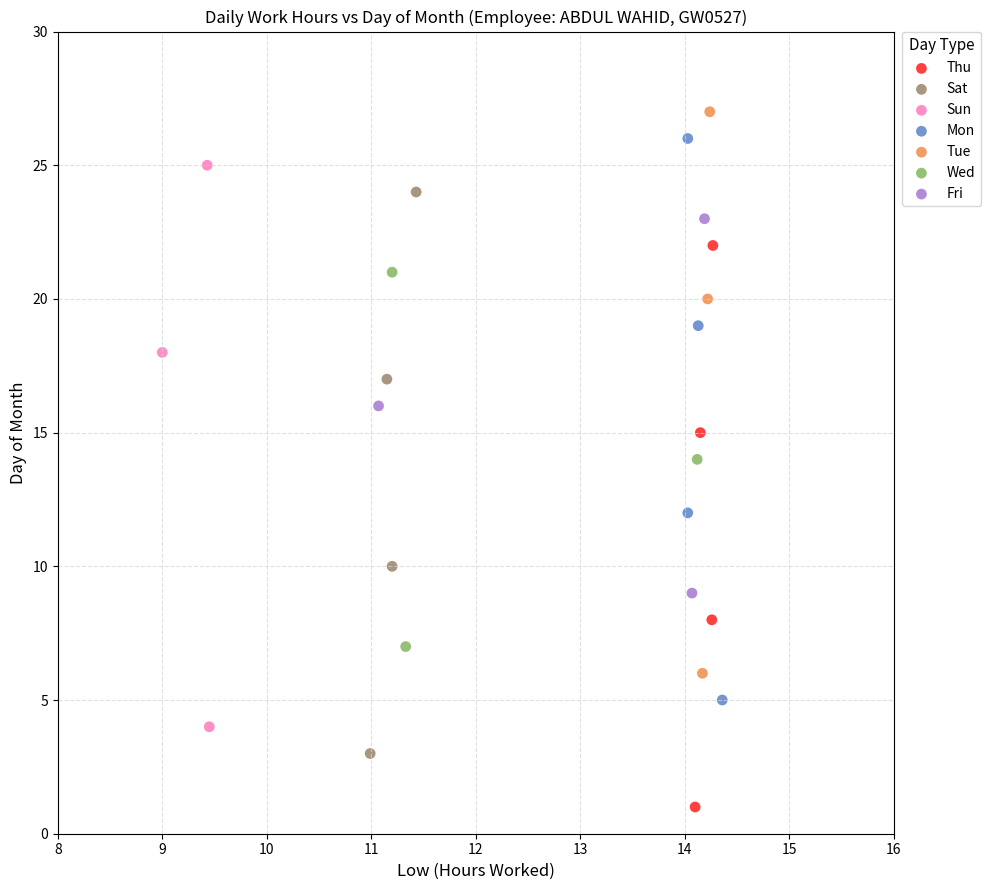

Which series reaches the minimum Y coordinate?

Thu